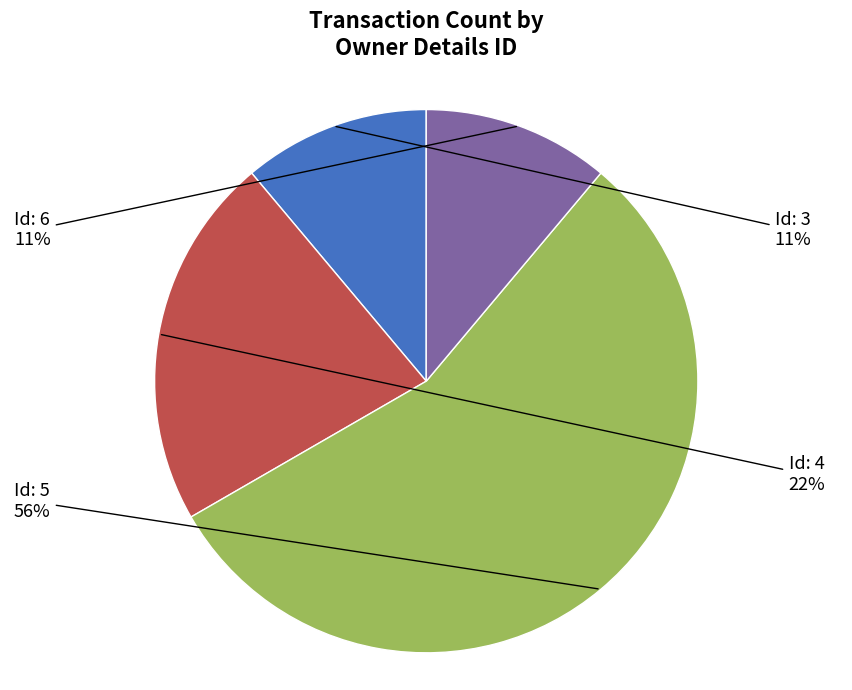

Does any single category account for the majority?

Yes